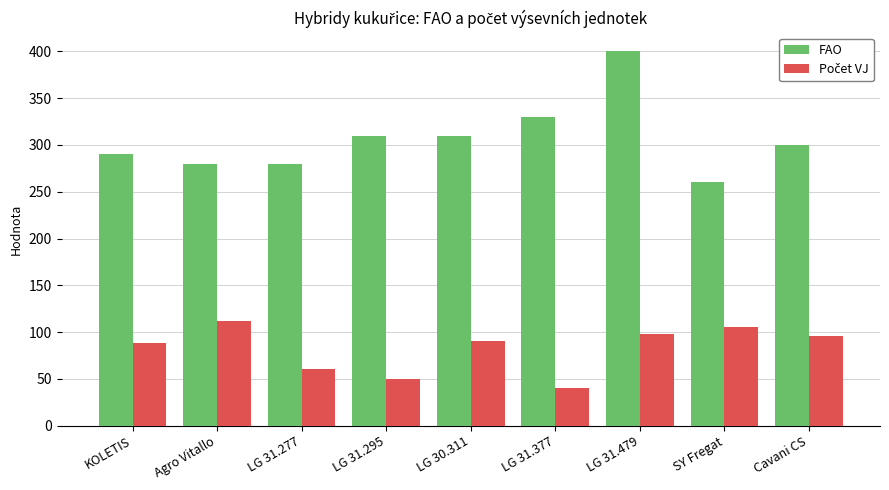

What is the sum of all FAO values?

2760